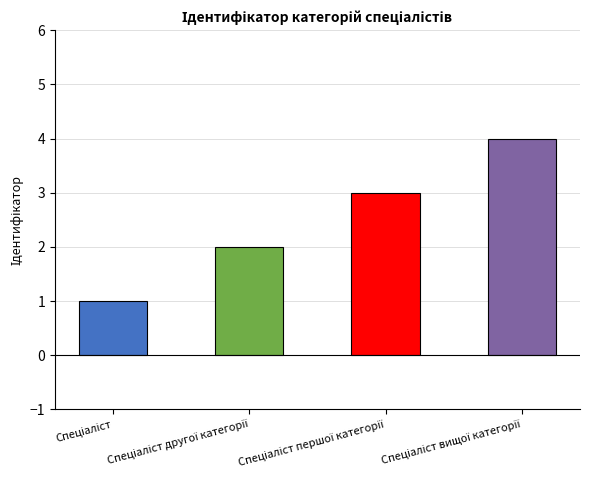

At which label does the data first exceed 3?

Спеціаліст вищої категорії